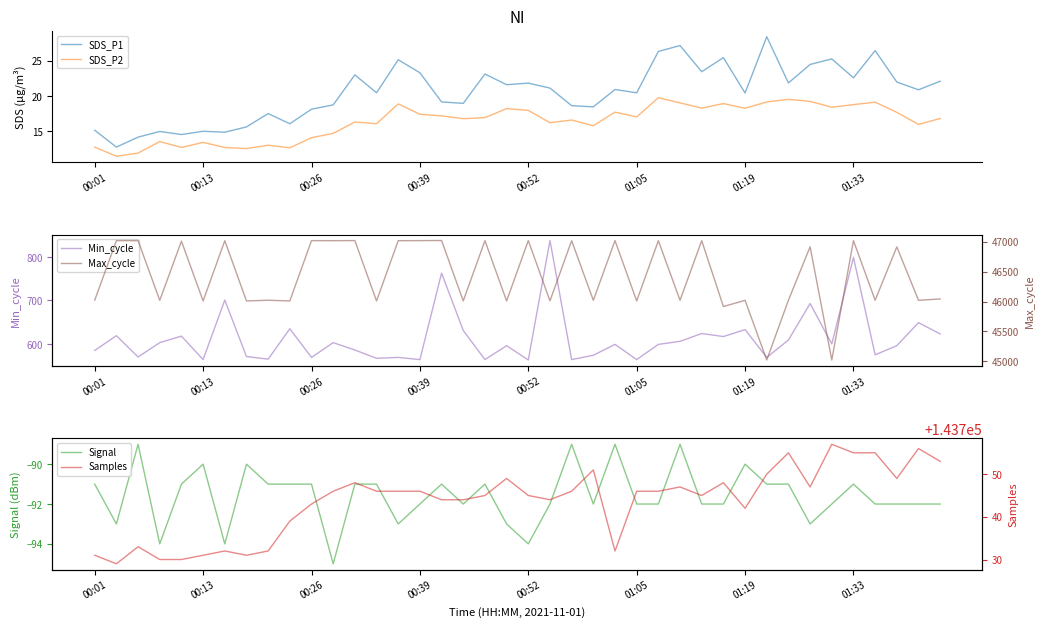

Reading left to right, list all the values displayed in this chart.

SDS_P1: 15.1	12.7	14.2	14.9	14.5	15.0	14.8	15.6	17.5	16.1	18.1	18.7	23.0	20.4	25.1	23.3	19.1	18.9	23.1	21.6	21.8	21.1	18.6	18.4	20.9	20.4	26.3	27.2	23.4	25.4	20.4	28.4	21.9	24.5	25.3	22.6	26.4	22.0	20.9	22.1
SDS_P2: 12.7	11.4	11.9	13.5	12.7	13.4	12.7	12.5	13.0	12.6	14.1	14.7	16.3	16.1	18.9	17.4	17.2	16.8	16.9	18.2	17.9	16.2	16.6	15.8	17.7	17.0	19.8	19.0	18.3	18.9	18.2	19.1	19.5	19.2	18.4	18.8	19.1	17.7	15.9	16.8
Min_cycle: 585.0	619.0	570.0	603.0	618.0	564.0	701.0	571.0	565.0	635.0	569.0	603.0	586.0	567.0	569.0	564.0	763.0	631.0	564.0	596.0	563.0	838.0	564.0	574.0	599.0	564.0	599.0	606.0	624.0	617.0	633.0	569.0	609.0	693.0	600.0	799.0	575.0	596.0	649.0	623.0
Signal: -91.0	-93.0	-89.0	-94.0	-91.0	-90.0	-94.0	-90.0	-91.0	-91.0	-91.0	-95.0	-91.0	-91.0	-93.0	-92.0	-91.0	-92.0	-91.0	-93.0	-94.0	-92.0	-89.0	-92.0	-89.0	-92.0	-92.0	-89.0	-92.0	-92.0	-90.0	-91.0	-91.0	-93.0	-92.0	-91.0	-92.0	-92.0	-92.0	-92.0
Max_cycle: 46022.0	47021.0	47020.0	46020.0	47012.0	46010.0	47020.0	46010.0	46022.0	46010.0	47021.0	47020.0	47022.0	46010.0	47020.0	47021.0	47023.0	46010.0	47021.0	46010.0	47022.0	46011.0	47020.0	46020.0	47022.0	46010.0	47020.0	46021.0	47020.0	45916.0	46021.0	45020.0	46022.0	46918.0	45020.0	47021.0	46022.0	46916.0	46021.0	46043.0
Samples: 143731.0	143729.0	143733.0	143730.0	143730.0	143731.0	143732.0	143731.0	143732.0	143739.0	143743.0	143746.0	143748.0	143746.0	143746.0	143746.0	143744.0	143744.0	143745.0	143749.0	143745.0	143744.0	143746.0	143751.0	143732.0	143746.0	143746.0	143747.0	143745.0	143748.0	143742.0	143750.0	143755.0	143747.0	143757.0	143755.0	143755.0	143749.0	143756.0	143753.0